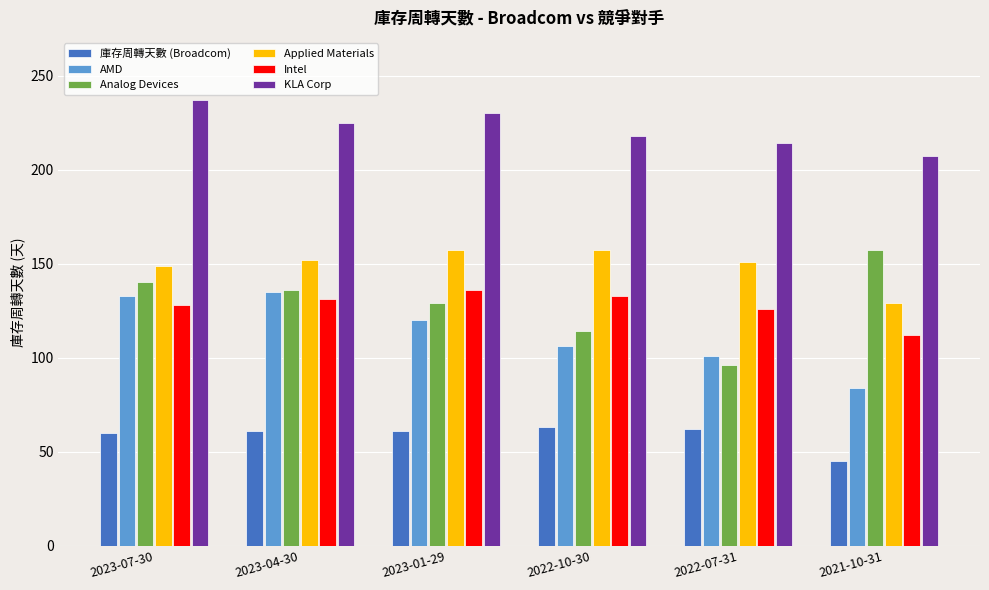

The Applied Materials series shows 104 at 2023-04-30. True or false?

False